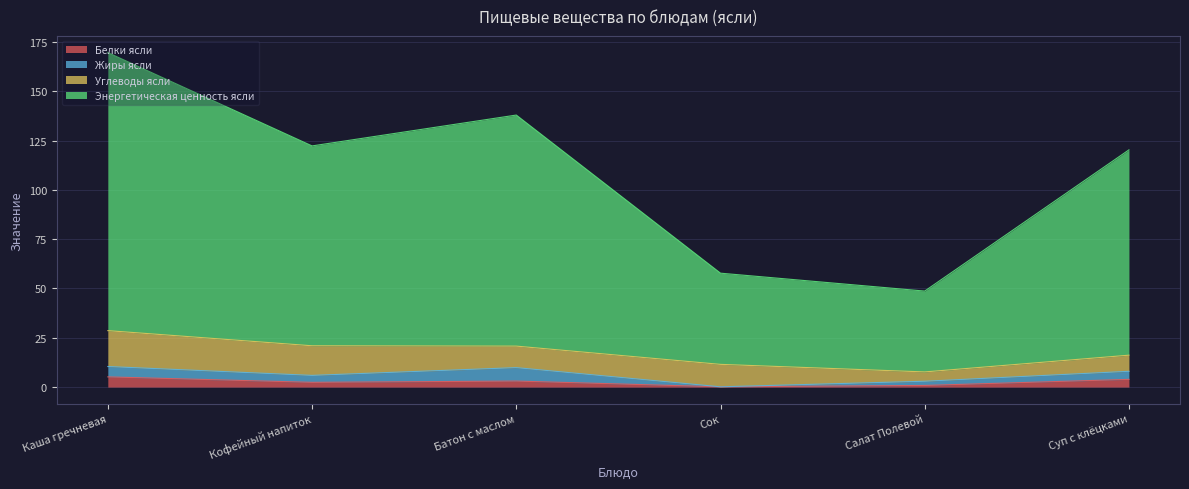

True or false: Белки ясли and Энергетическая ценность ясли intersect in this chart.

False